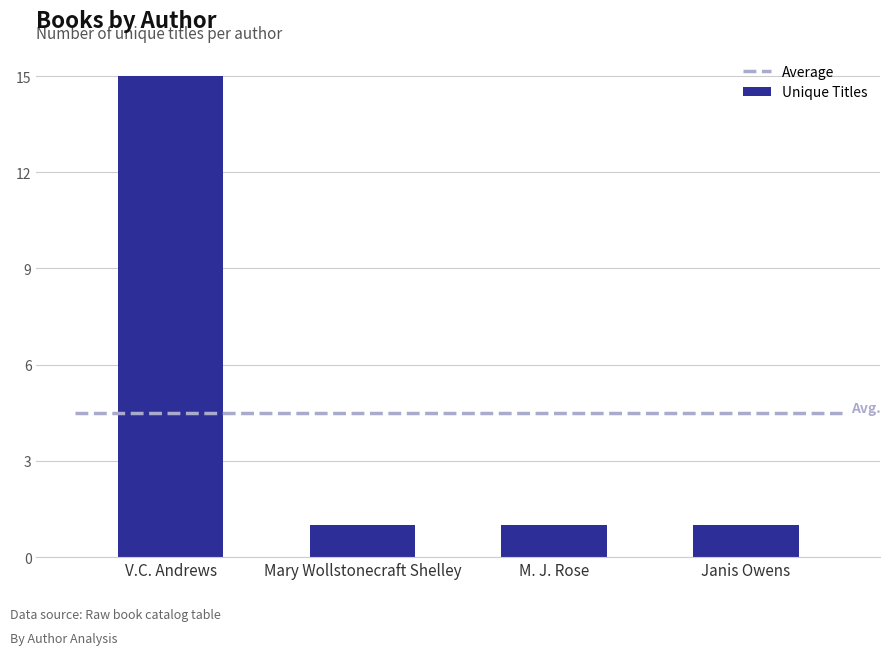

What position from the left is Mary Wollstonecraft Shelley?

2